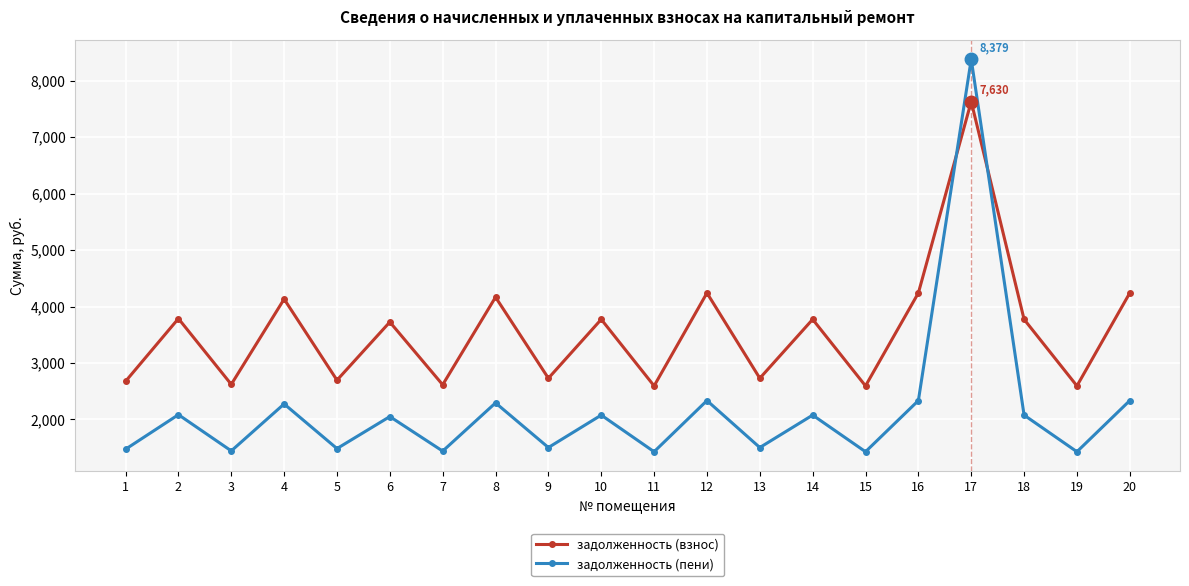

Rank the series by their average value, from lowest to highest.

задолженность (пени), задолженность (взнос)